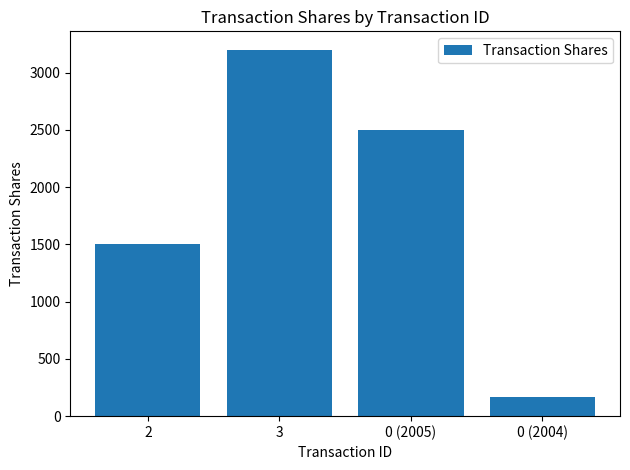

The chart shows a value of 1983 at 2. True or false?

False